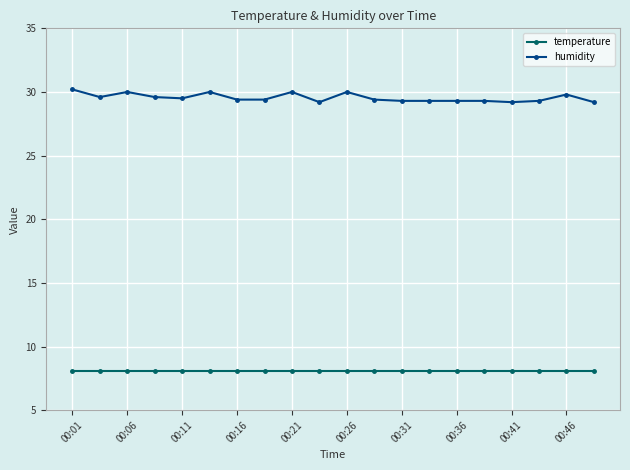

List the series in order of their overall mean, lowest first.

temperature, humidity